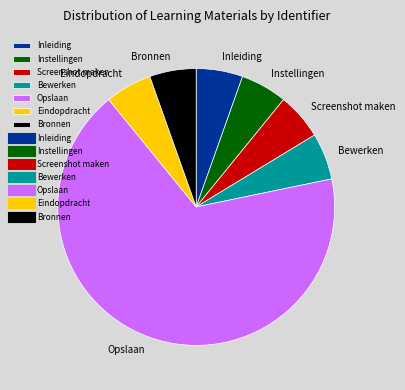

Is it true that Bronnen is 5% of the pie?

True